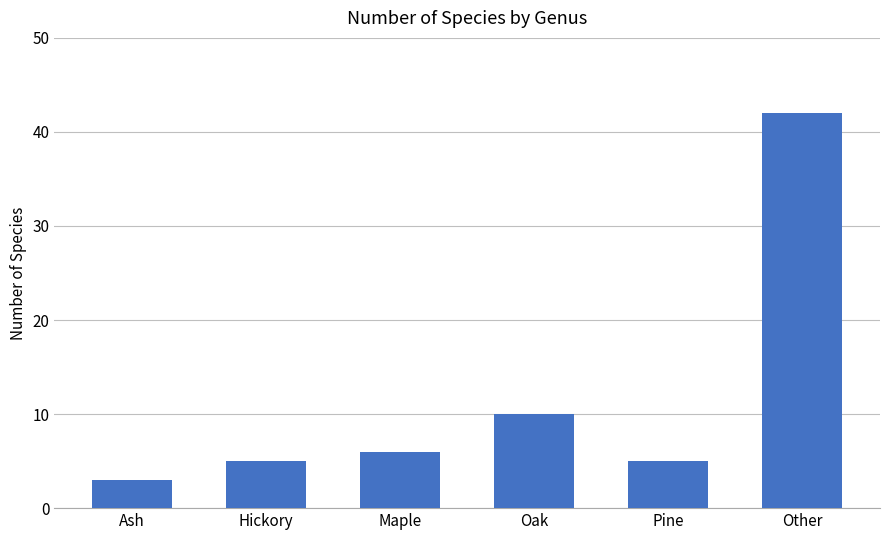

Approximately how many times larger is the value at Pine compared to Maple?

0.8